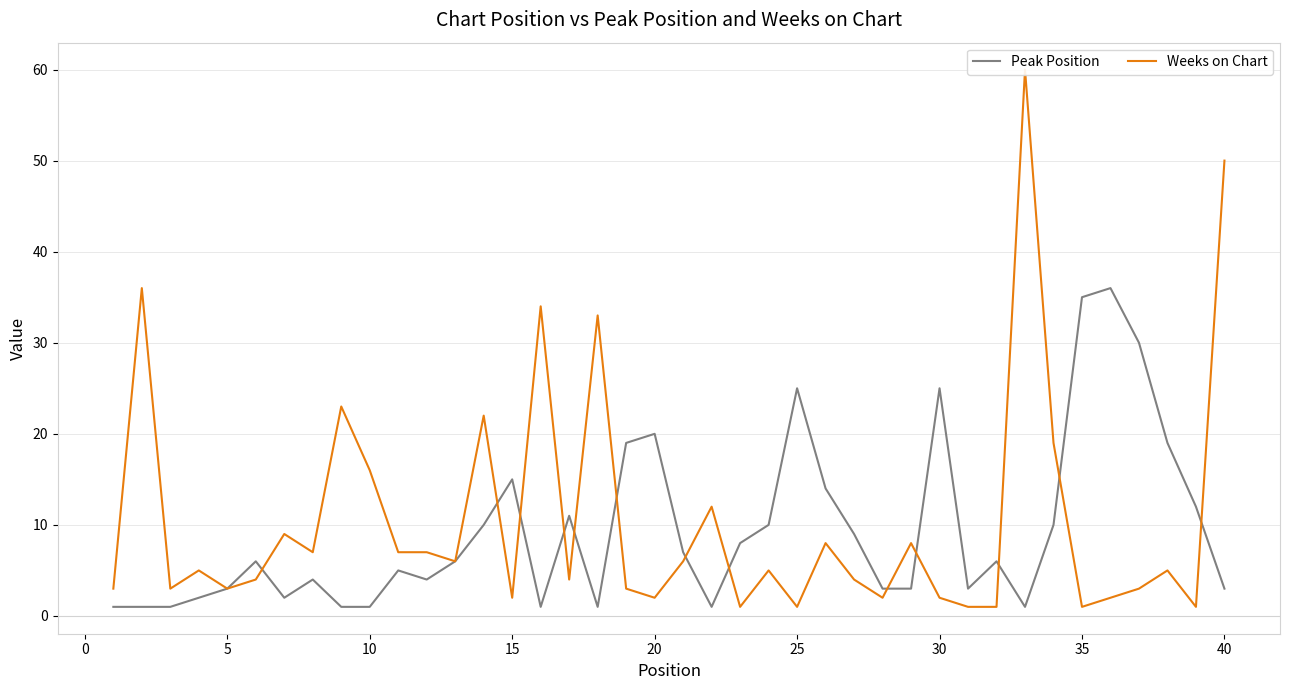

Reading right to left, extract all data points from this chart.

Peak Position: 3	12	19	30	36	35	10	1	6	3	25	3	3	9	14	25	10	8	1	7	20	19	1	11	1	15	10	6	4	5	1	1	4	2	6	3	2	1	1	1
Weeks on Chart: 50	1	5	3	2	1	19	60	1	1	2	8	2	4	8	1	5	1	12	6	2	3	33	4	34	2	22	6	7	7	16	23	7	9	4	3	5	3	36	3